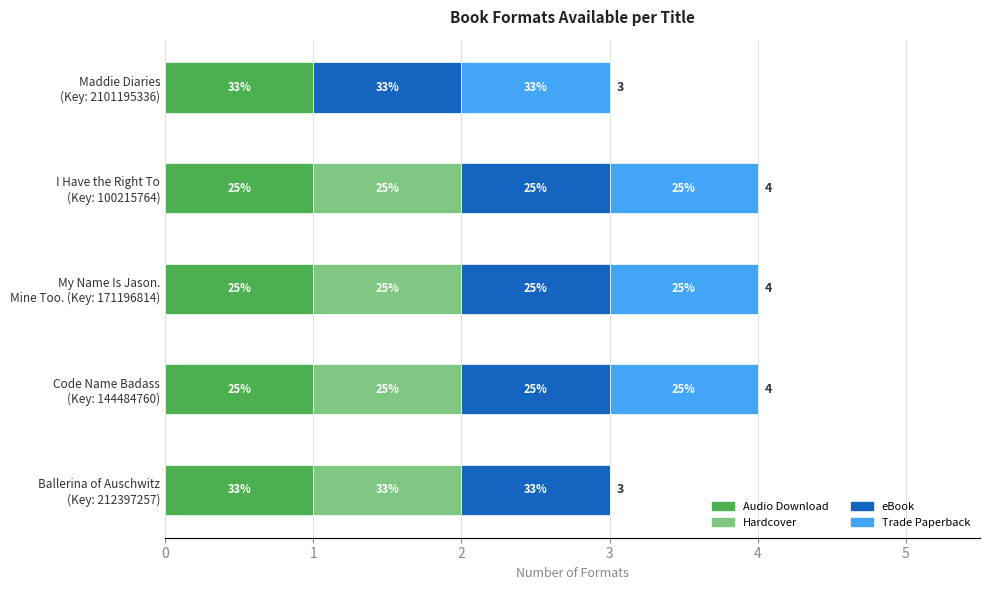

At how many categories does at least one series exceed 0?

5